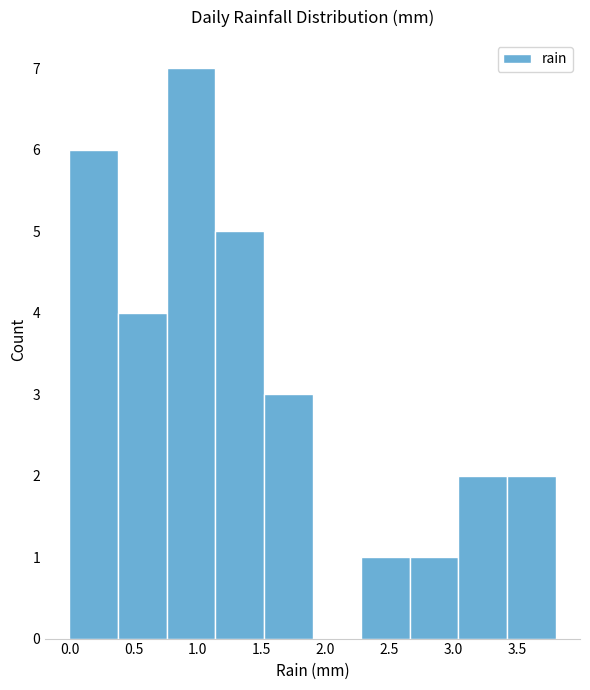

Reading left to right, list every bar in this chart as the range it spans on the x-axis followed by its height. Neither the bar edges nor the heights are printed on the chart, so give them approximately, as read against the axes.

0.00 to 0.38: 6
0.38 to 0.76: 4
0.76 to 1.14: 7
1.14 to 1.52: 5
1.52 to 1.90: 3
1.90 to 2.28: 0
2.28 to 2.66: 1
2.66 to 3.04: 1
3.04 to 3.42: 2
3.42 to 3.80: 2